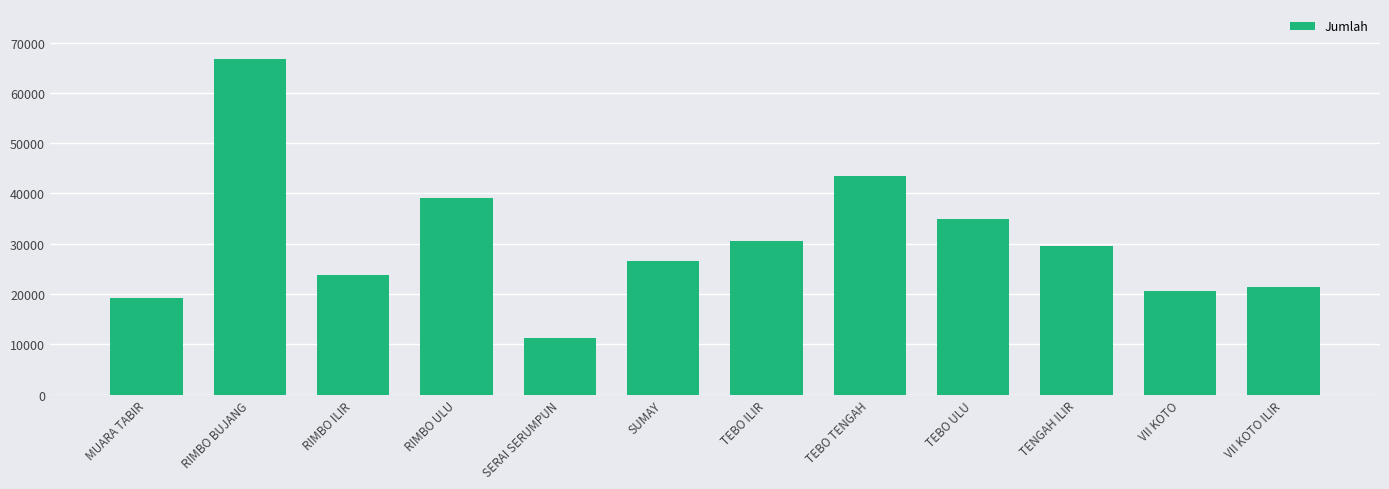

What is the label of the 4th bar from the right?

TEBO ULU